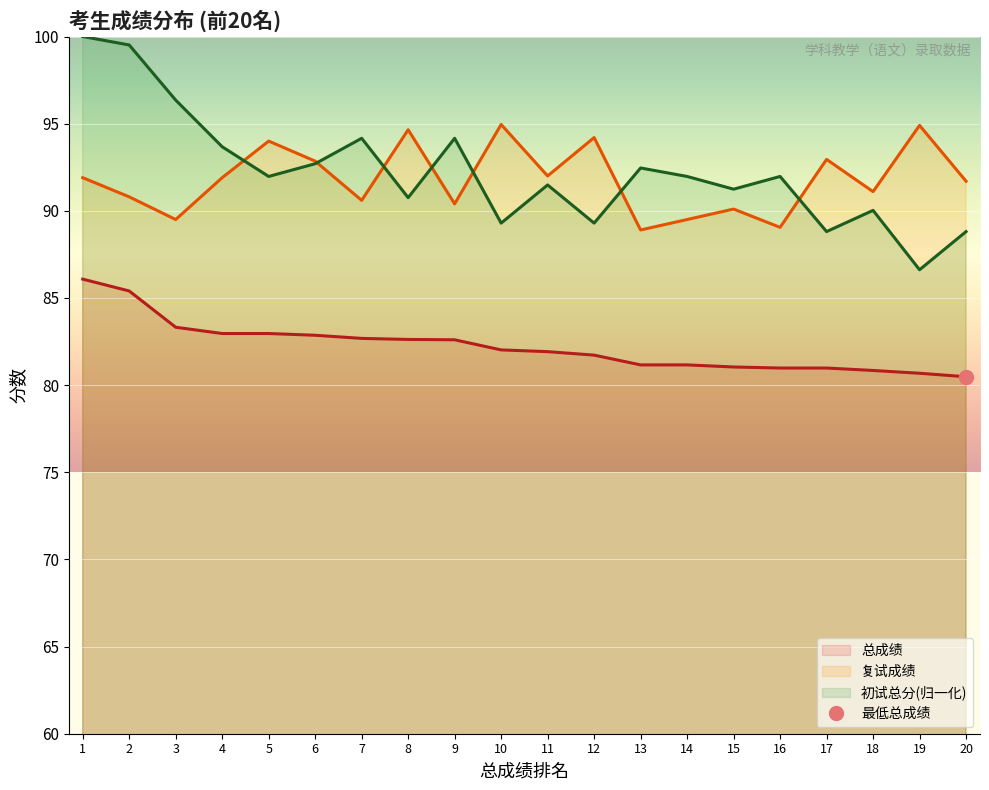

Between 16 and 17, which is larger?

16